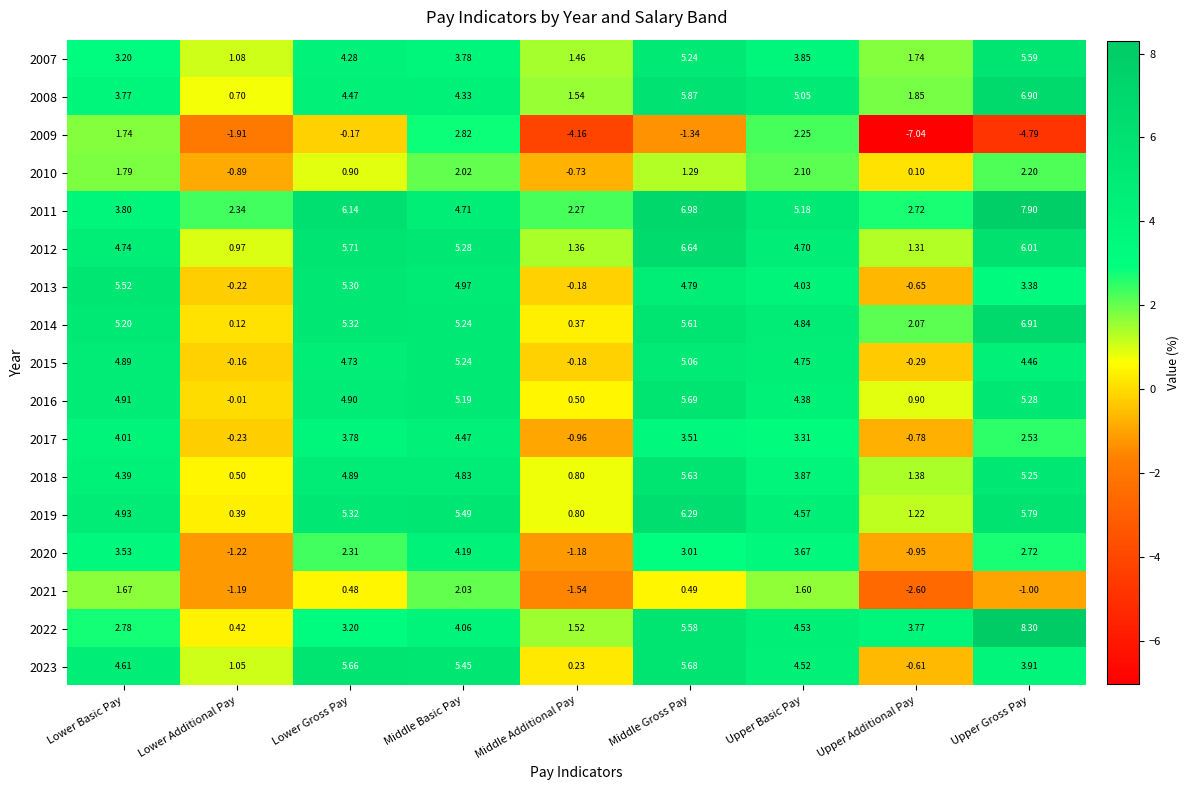

At which label is 2011 closest to 5?

Upper Basic Pay